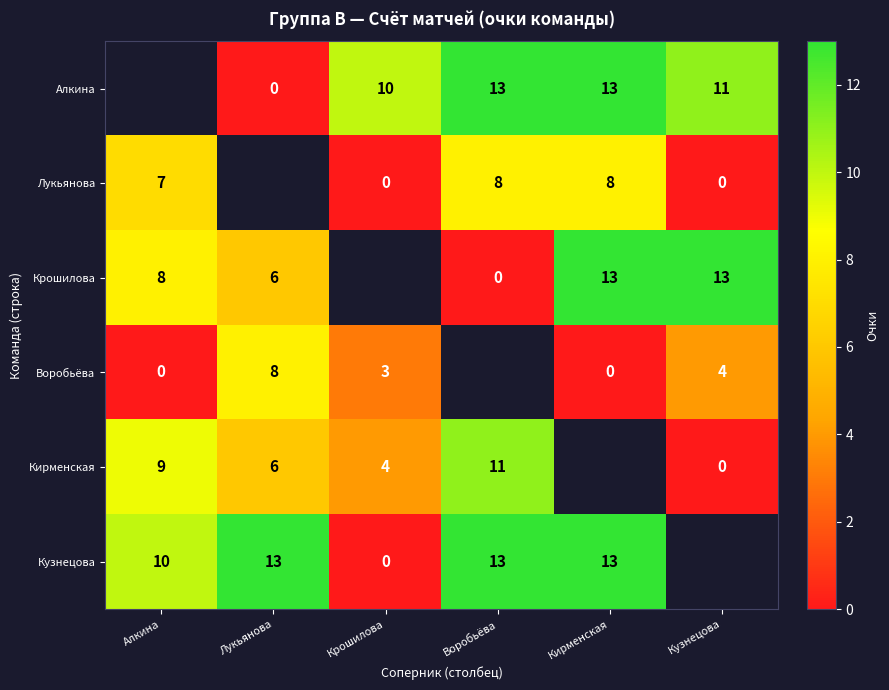

Which label corresponds to the smallest value in the chart?

Лукьянова